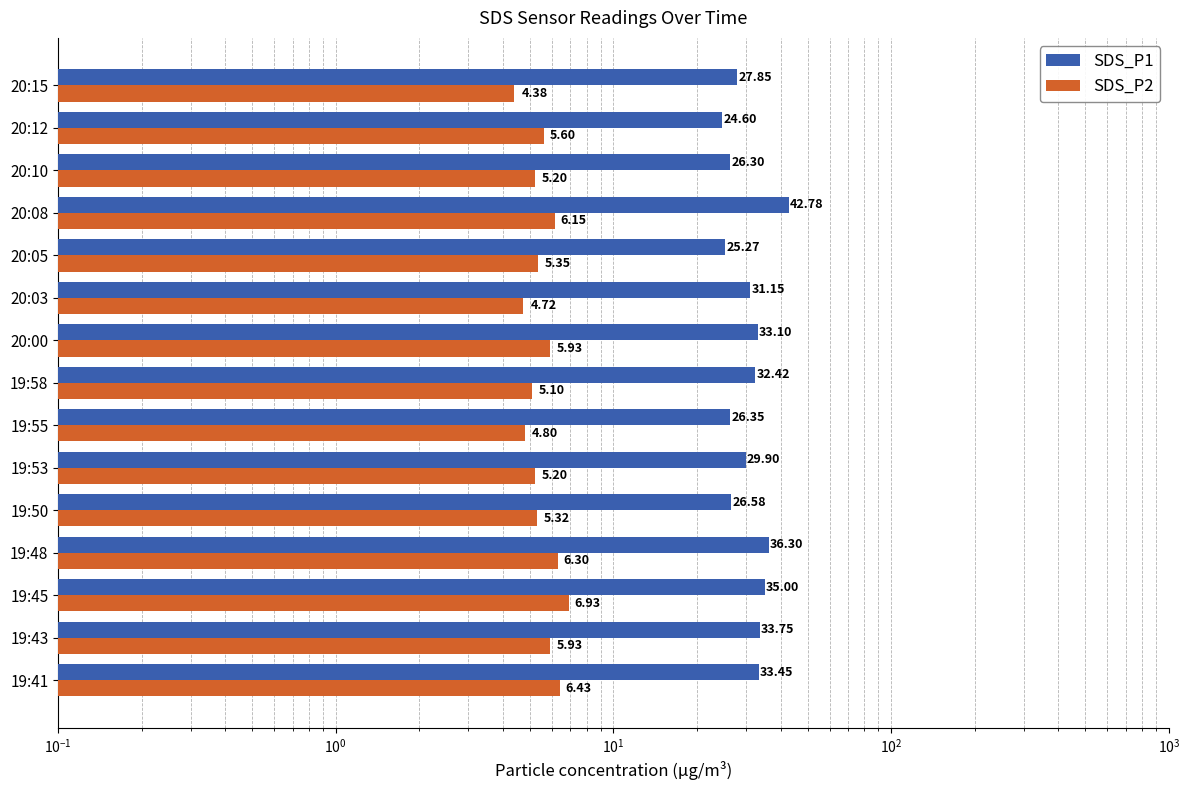

What is the difference between the maximum and second lowest values in the SDS_P1 series?

17.5